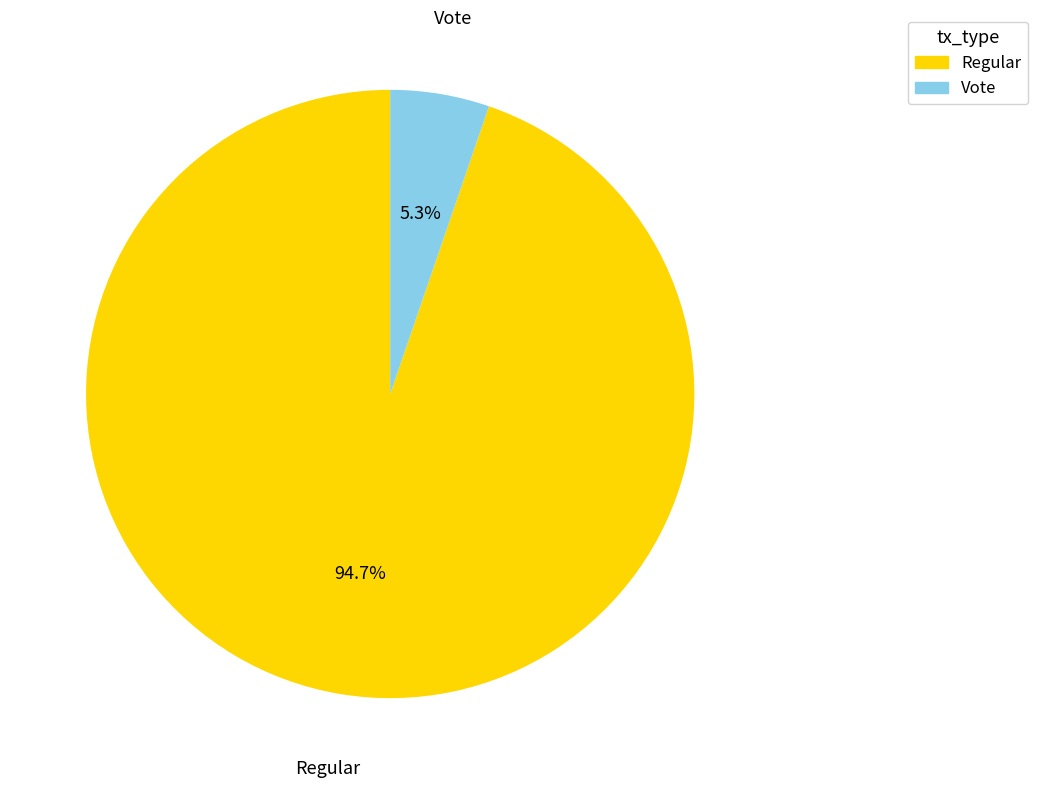

Does Vote represent more than half of the total?

No